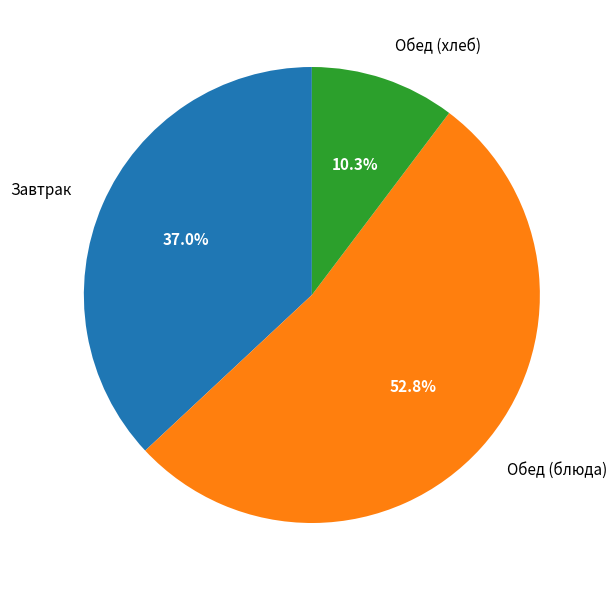

Is there any slice that represents more than half of the pie?

Yes